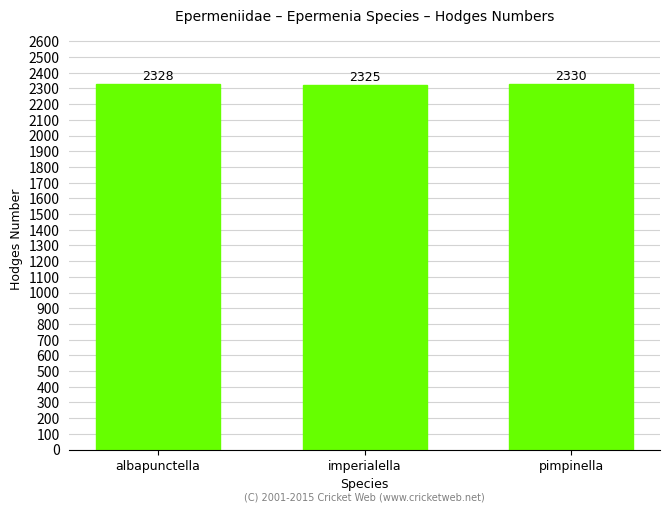

List the labels in order of value, largest first.

pimpinella, albapunctella, imperialella